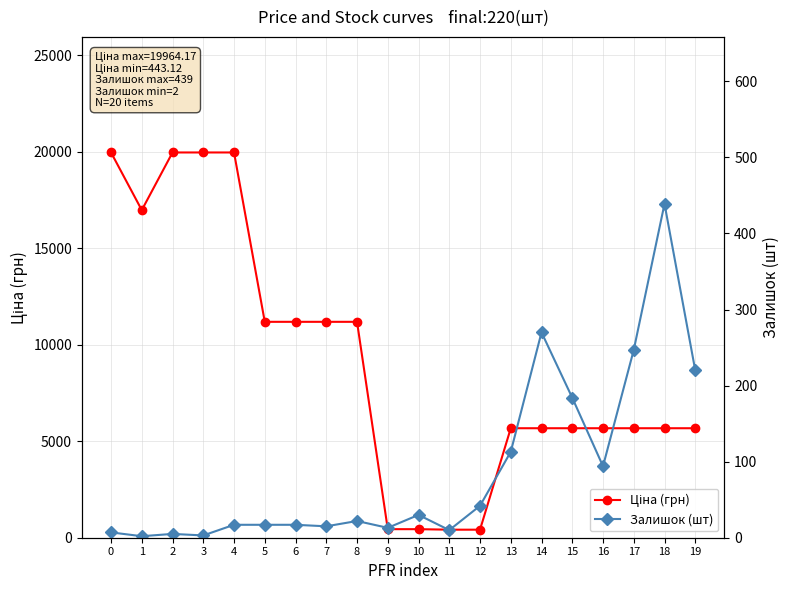

Which series has the largest range (max minus min)?

Ціна (грн)